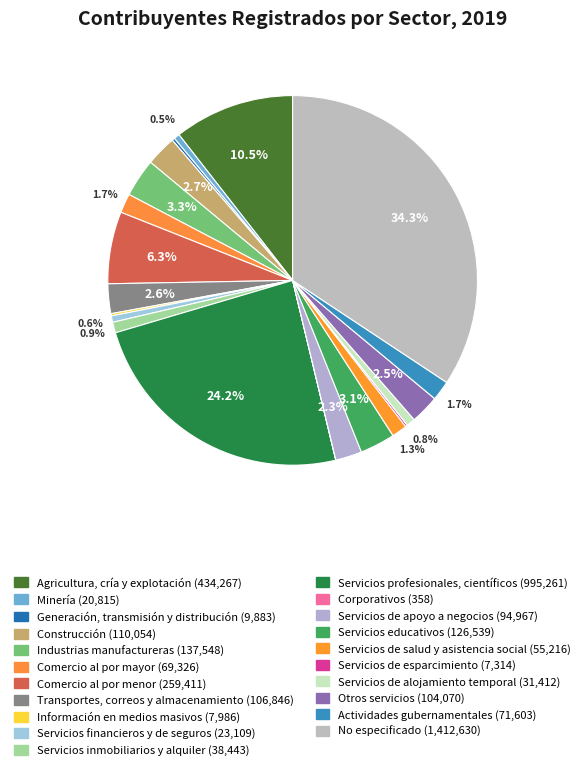

To the nearest percent, what is the difference between the Agricultura, cría y explotación and Información en medios masivos slice percentages?

10%